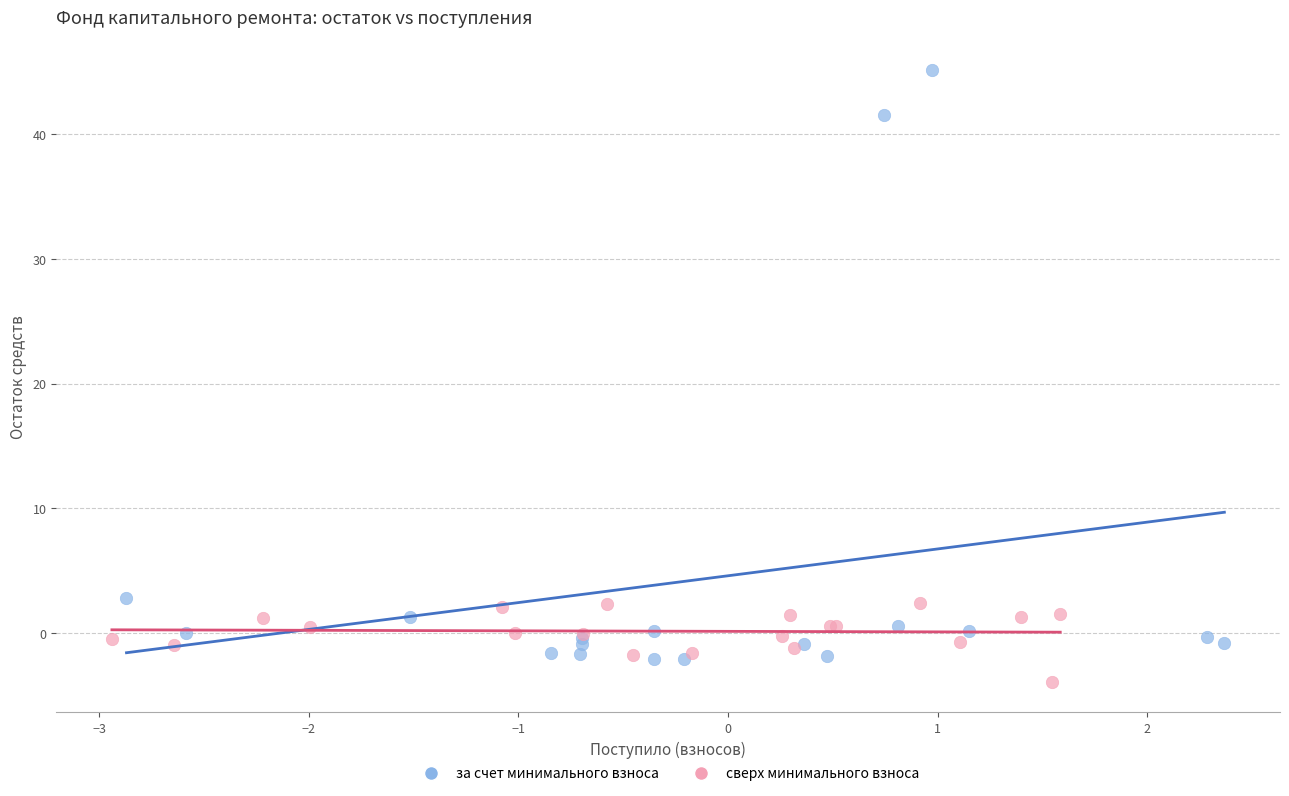

Which series has the largest Y range (max minus min)?

за счет минимального взноса